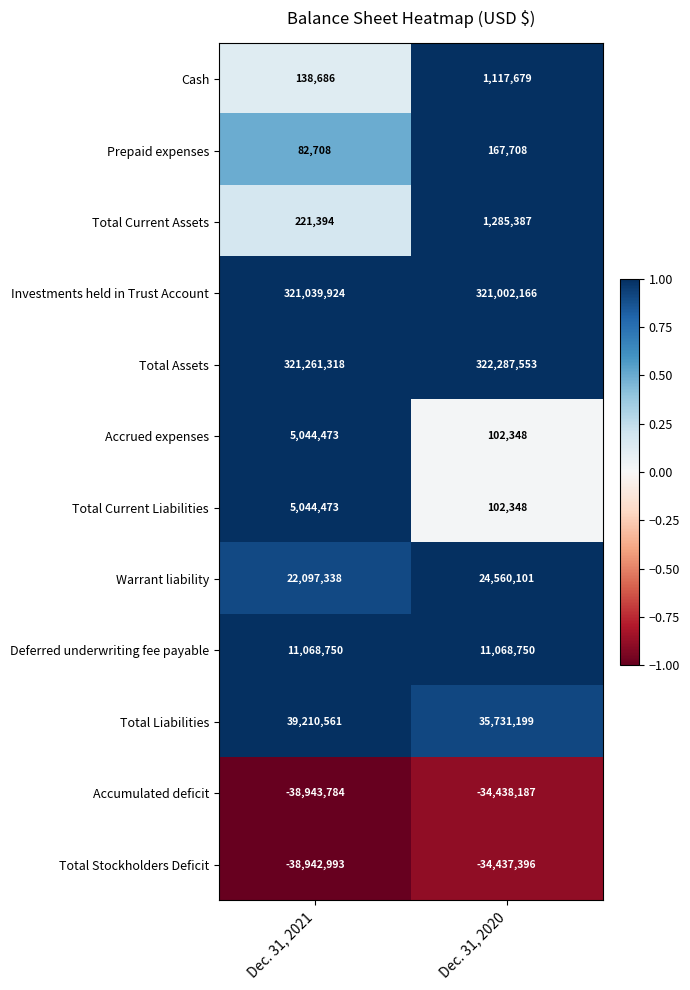

Rank the categories by Total Stockholders Deficit value from lowest to highest.

Dec. 31, 2021, Dec. 31, 2020